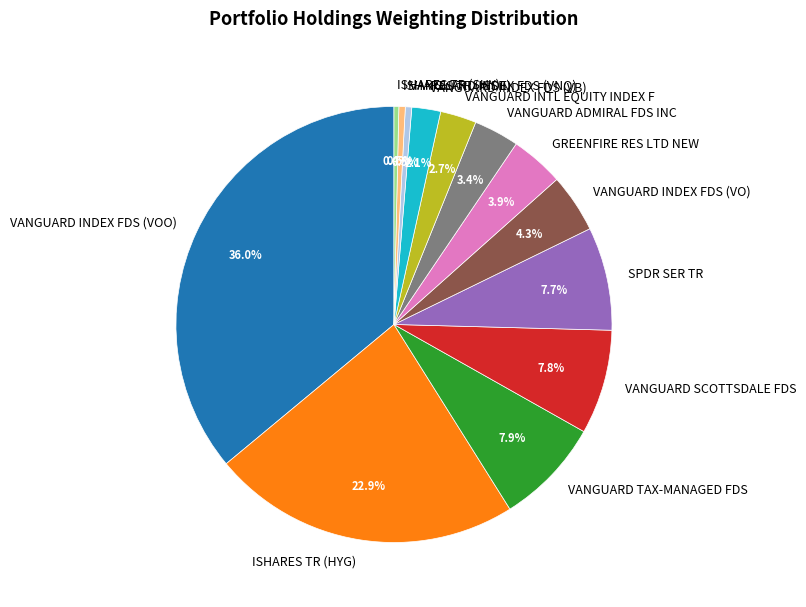

What percentage is the VANGUARD ADMIRAL FDS INC slice, to the nearest percent?

3%